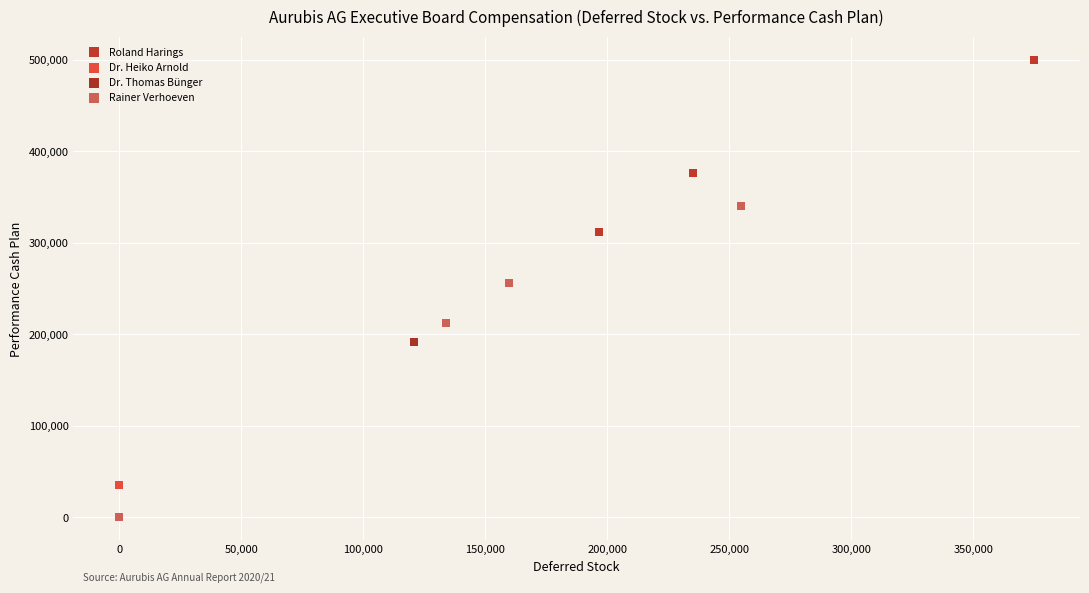

Which series has the widest spread of Y values?

Roland Harings